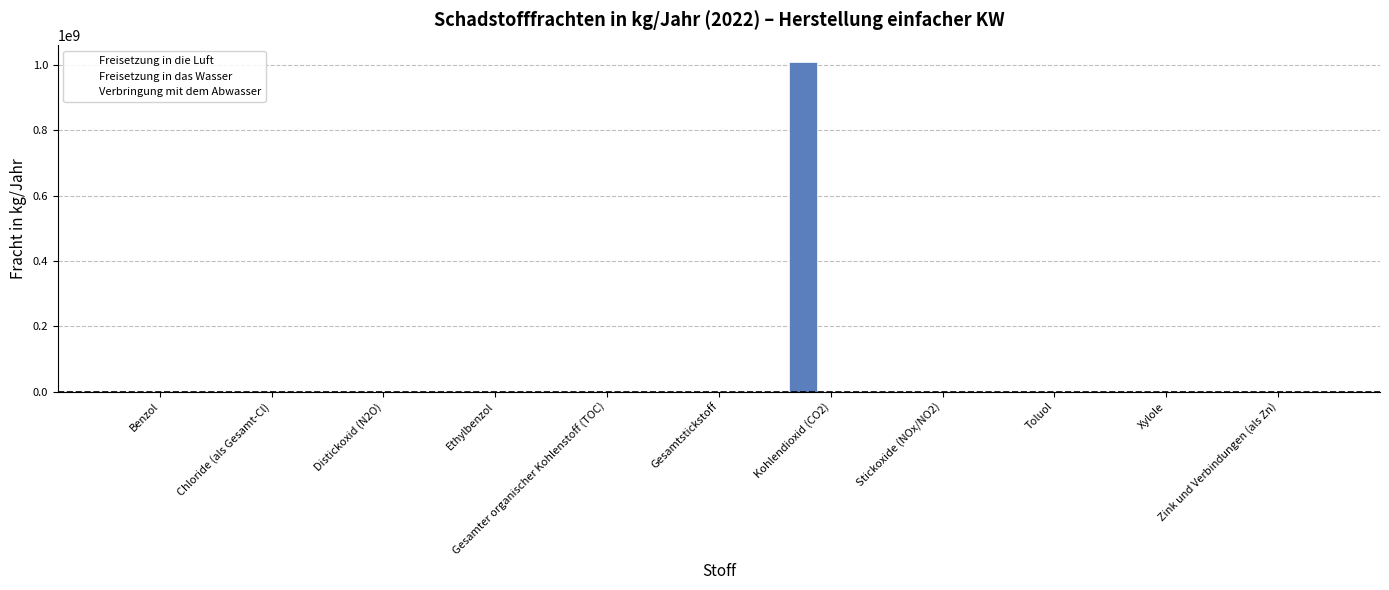

Which has a higher value, Distickoxid (N2O) or Xylole?

Distickoxid (N2O)